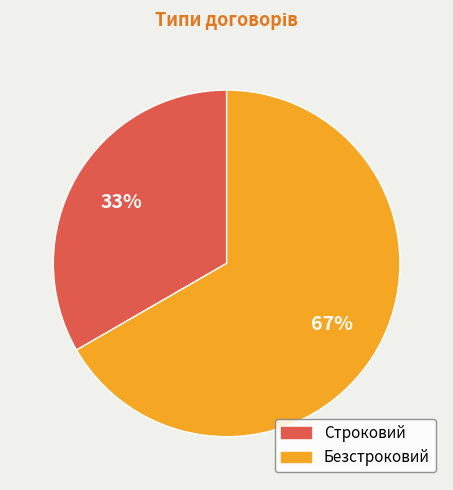

Approximately how many times larger is the value at Безстроковий compared to Строковий?

2.0